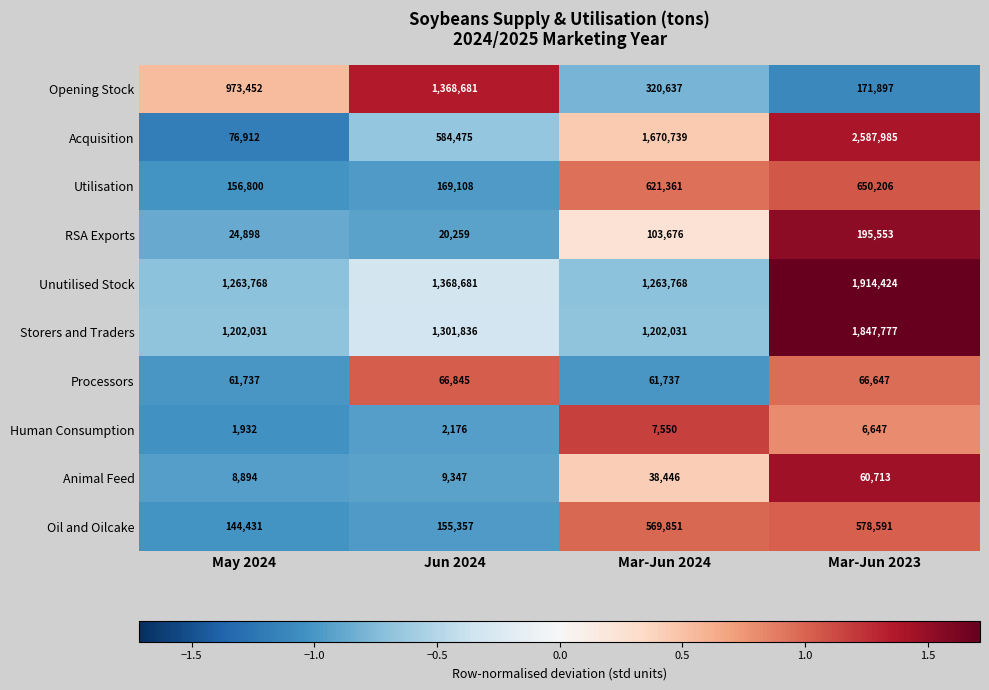

List the series in order of their peak value, highest first.

Acquisition, Unutilised Stock, Storers and Traders, Opening Stock, Utilisation, Oil and Oilcake, RSA Exports, Processors, Animal Feed, Human Consumption